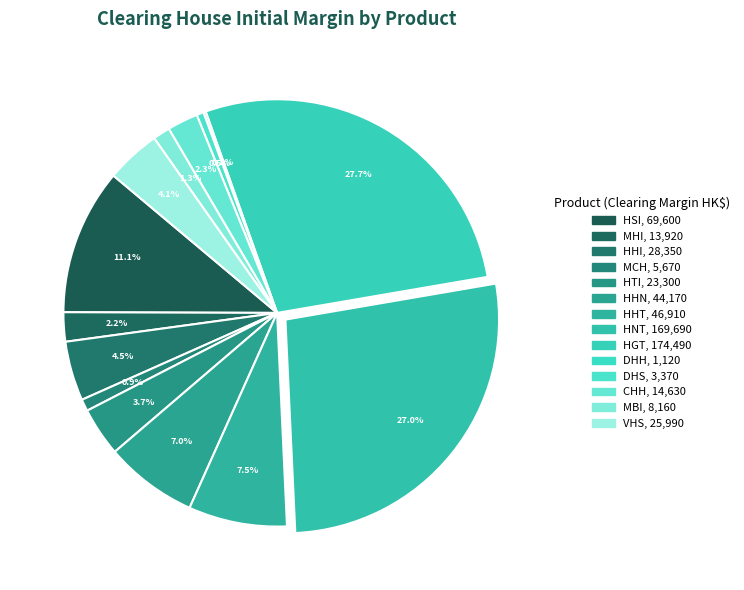

The MHI slice represents 16% of the pie. True or false?

False